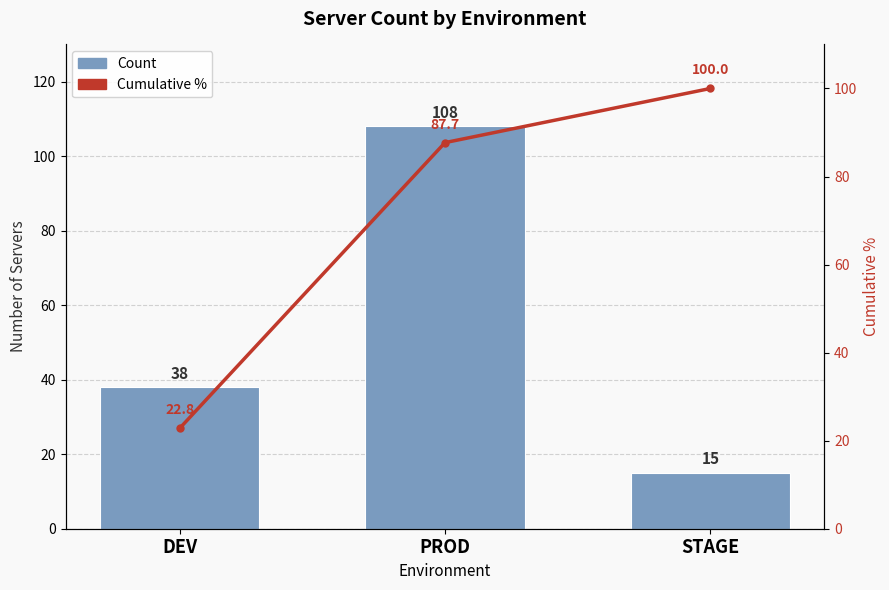

What is the average value of the Cumulative % series?

70.2